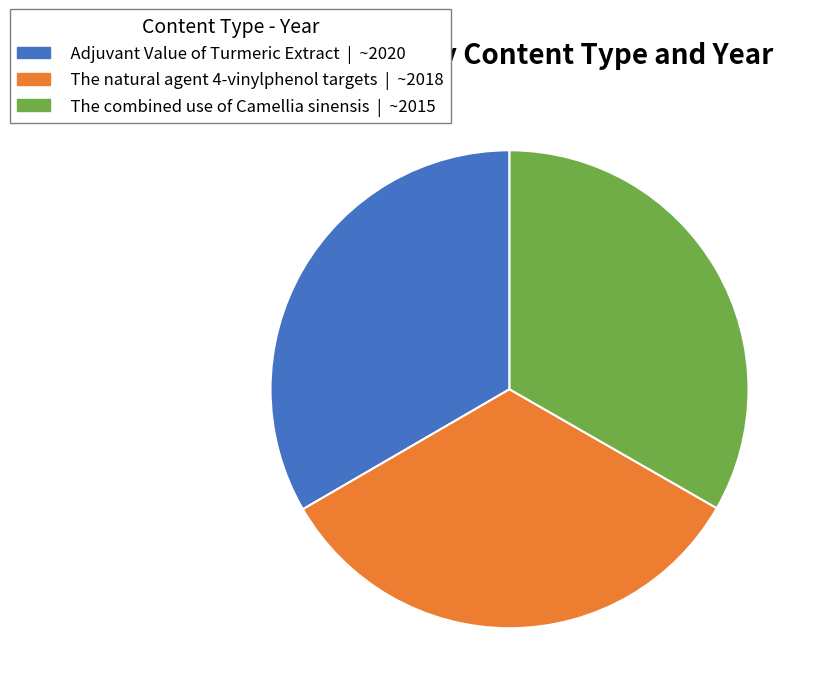

True or false: The natural agent 4-vinylphenol targets accounts for 33% of the total.

True